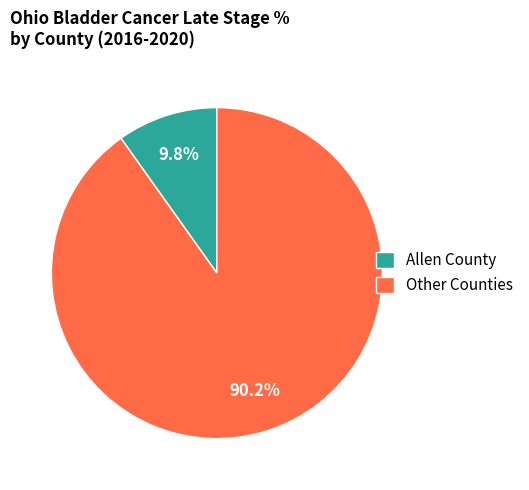

Which has a higher value, Allen County or Other Counties?

Other Counties